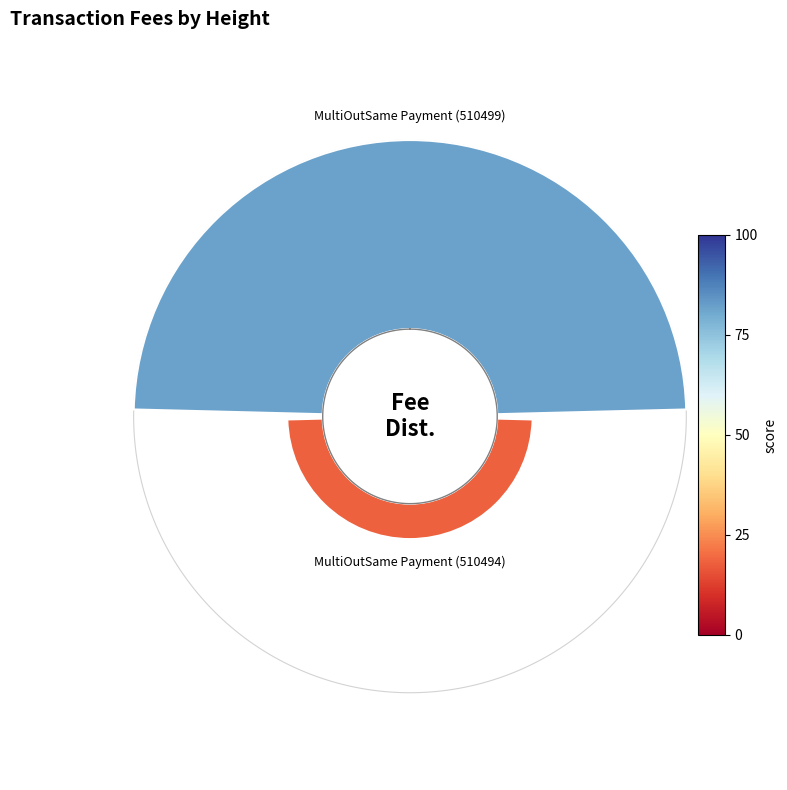

Is there any slice that represents more than half of the pie?

Yes